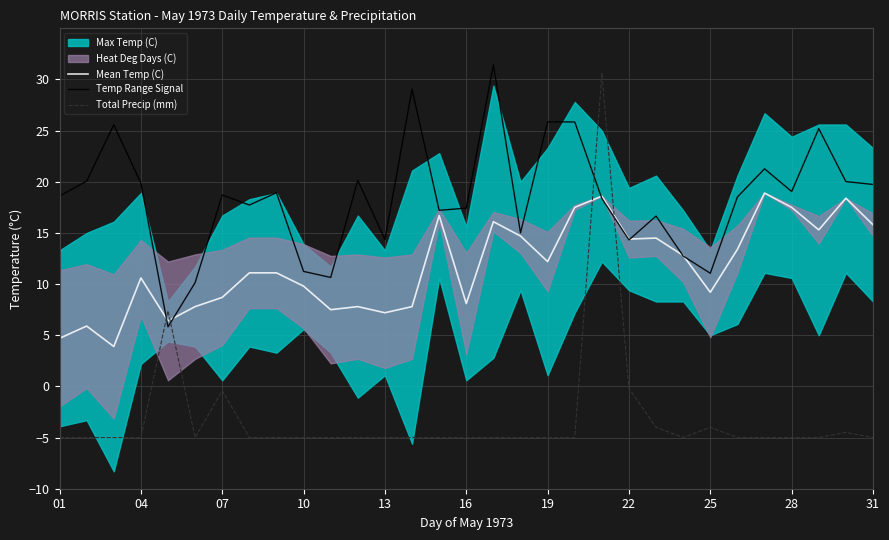

What is the minimum value for Mean Temp (C)?

3.9